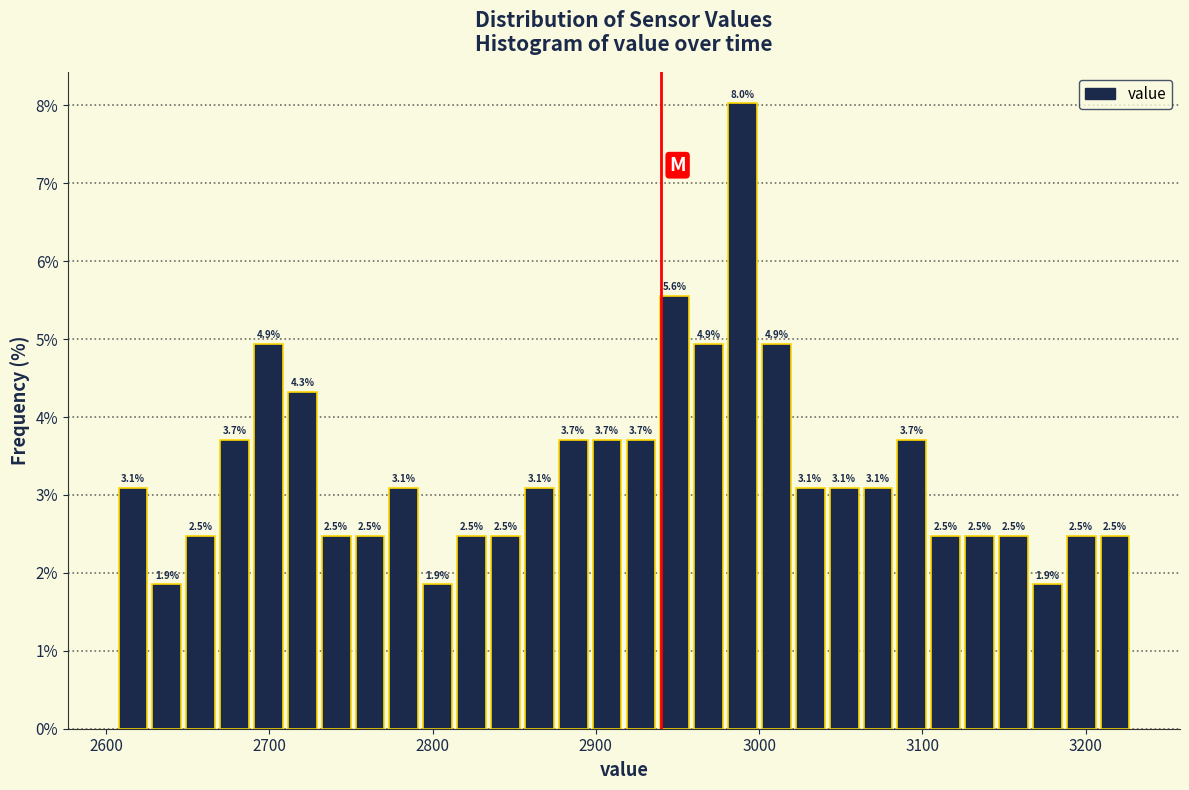

Around what value on the x-axis is the tallest bar? Give the approximate position of its centre, as read against the axis.

2990